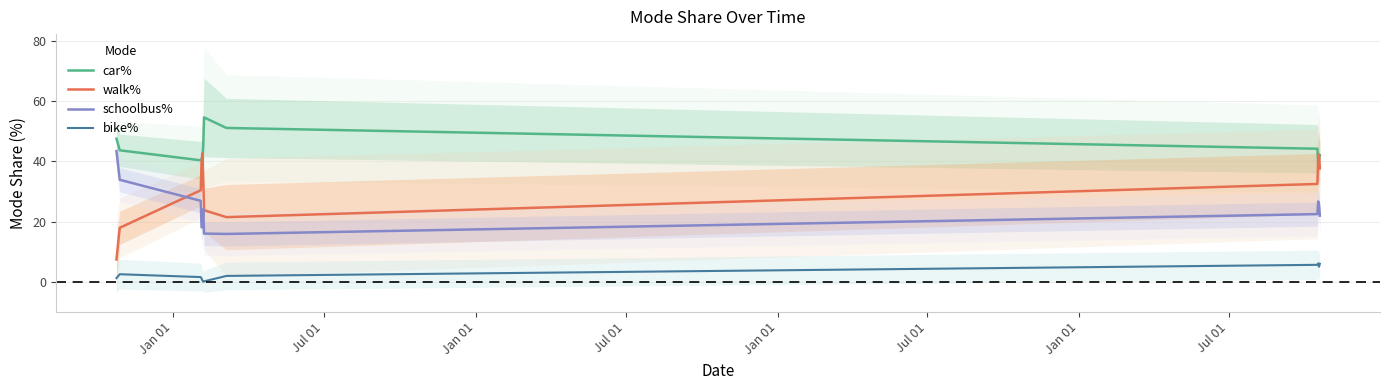

Which series ends up on top after the final intersection of walk% and car%?

car%